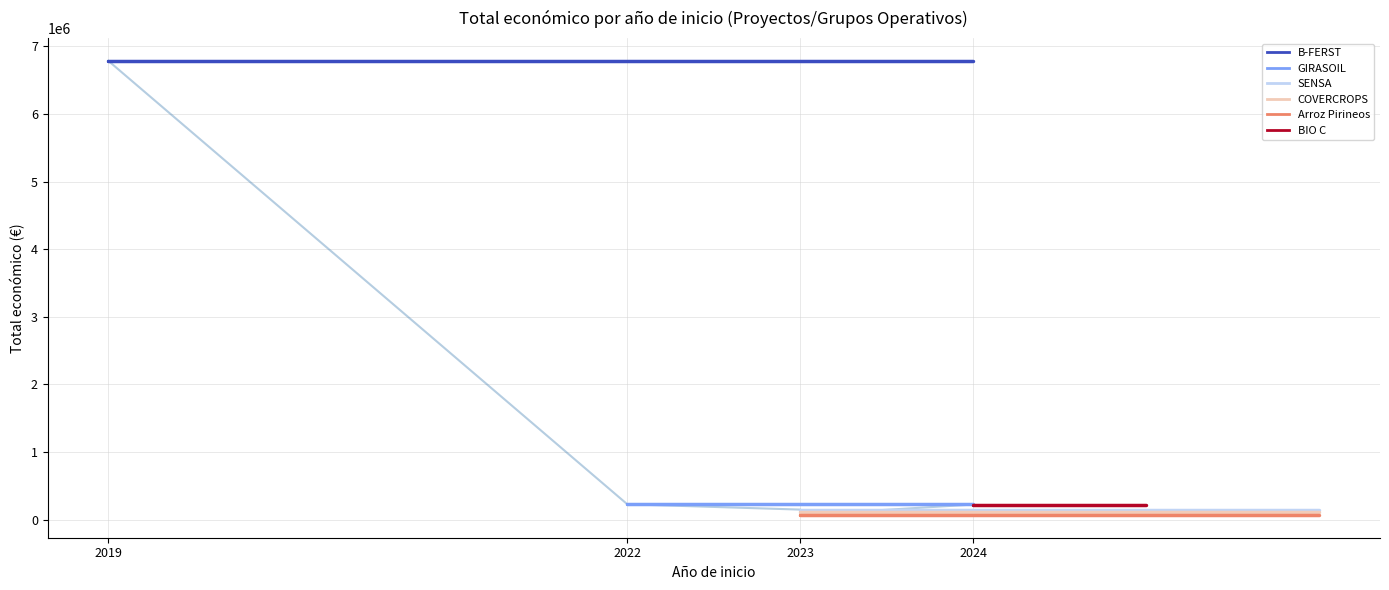

What is the highest value of the BIO C series?

224878